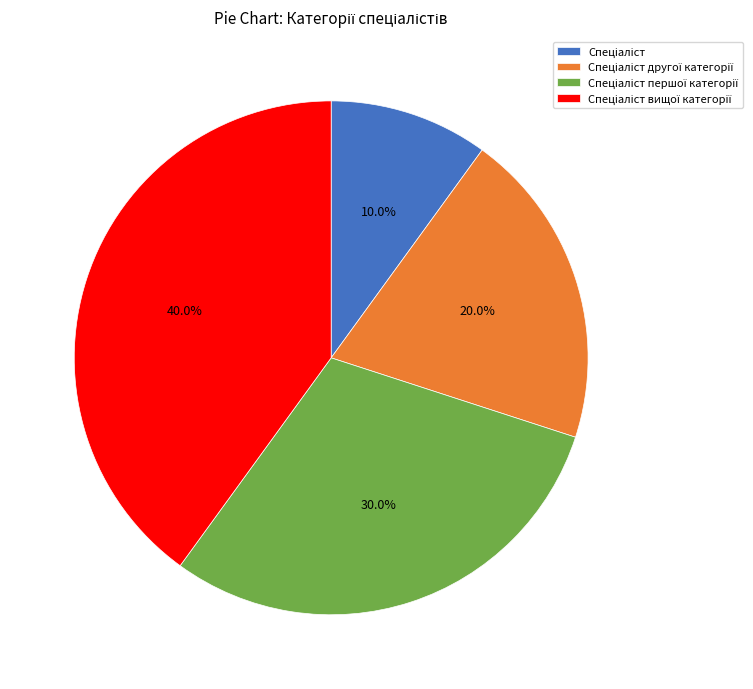

Is there any slice that represents more than half of the pie?

No